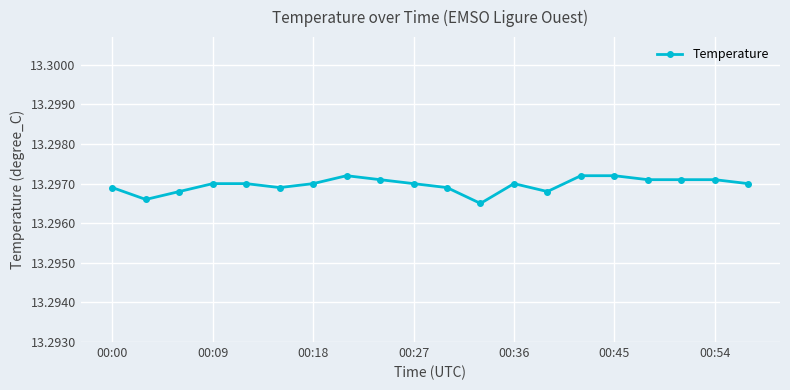

True or false: there are more than 0 points higher than both neighbors.

True